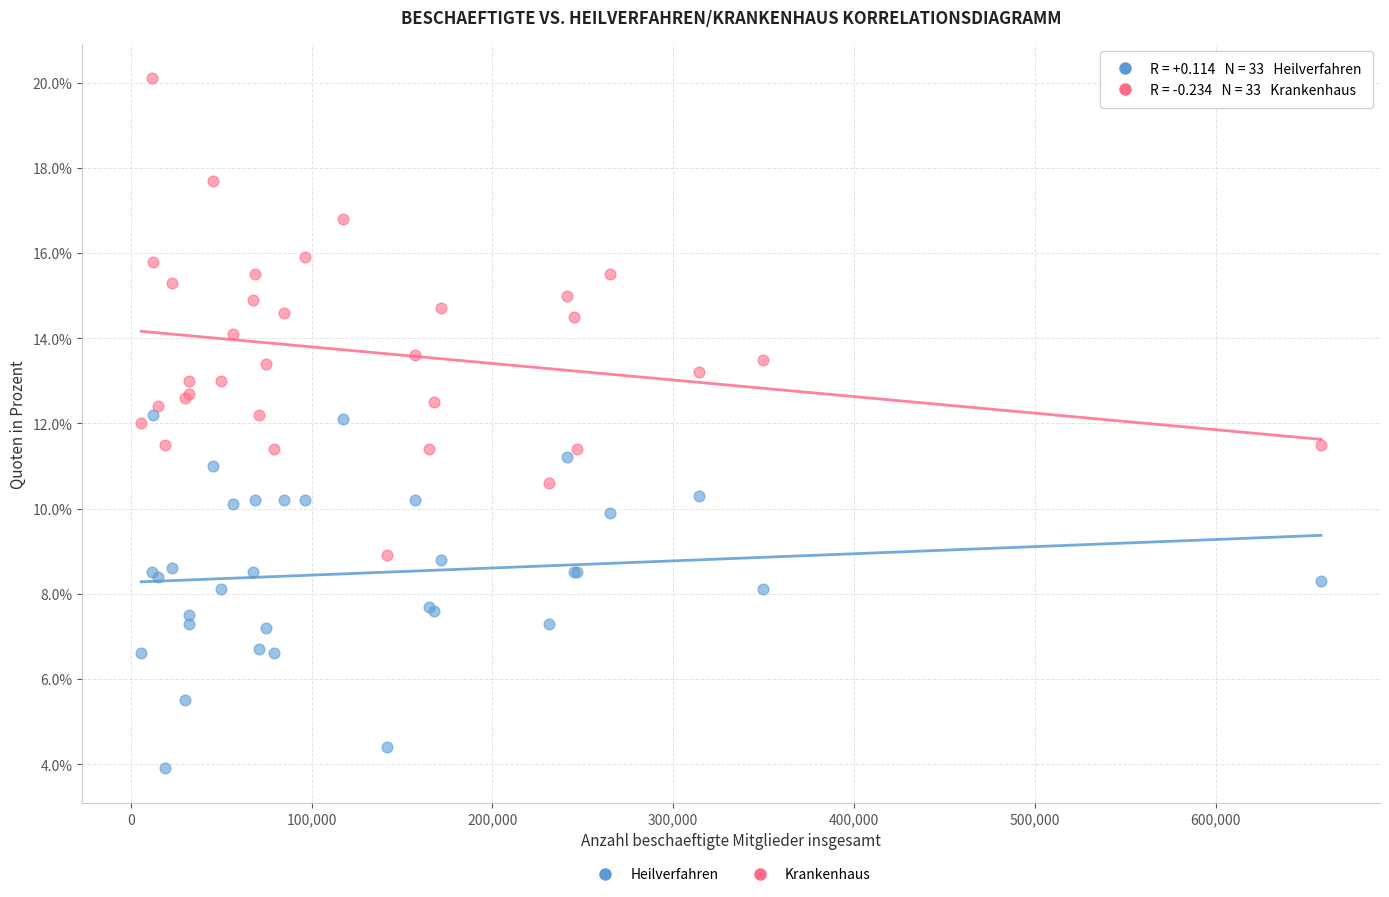

What are all the series names shown in the legend?

Heilverfahren, Krankenhaus